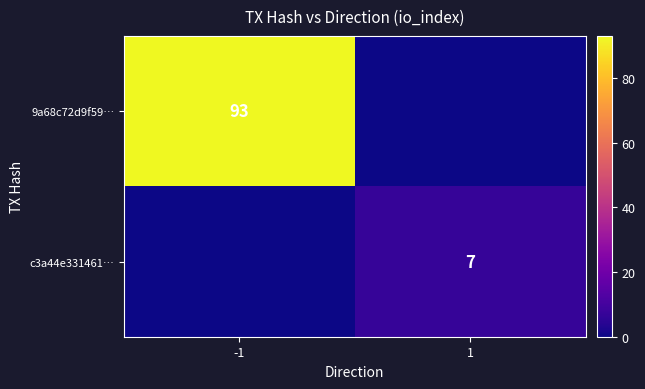

The value of 9a68c72d9f59… at -1 is 39. True or false?

False